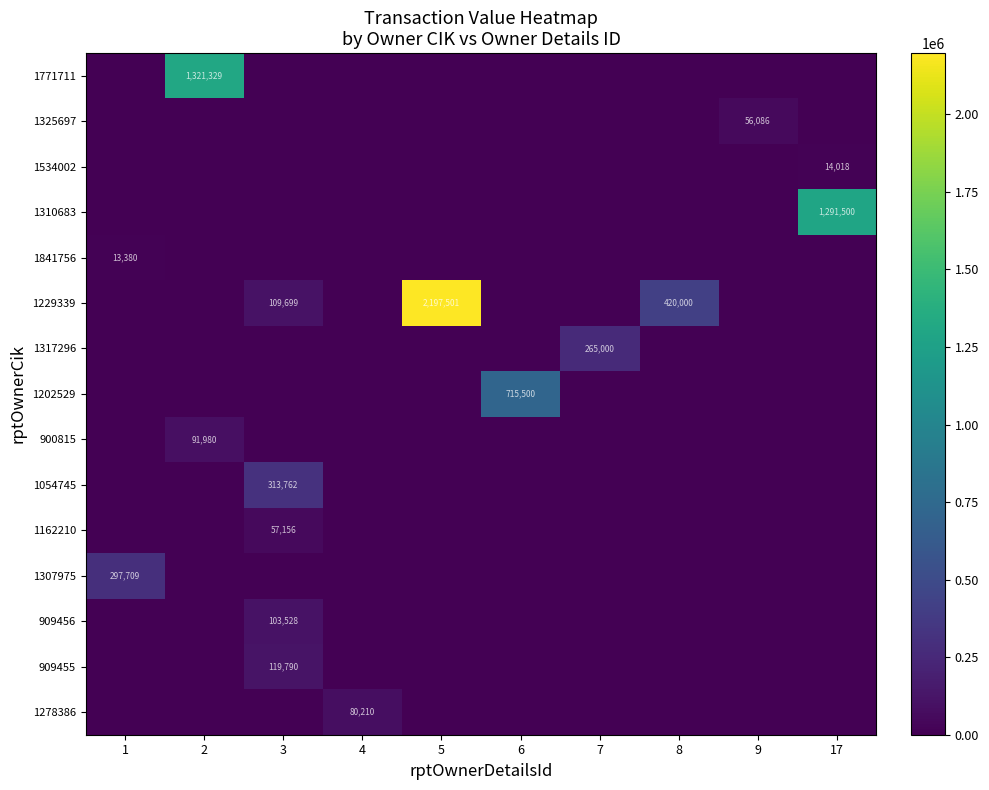

How many data points does each series have?

10